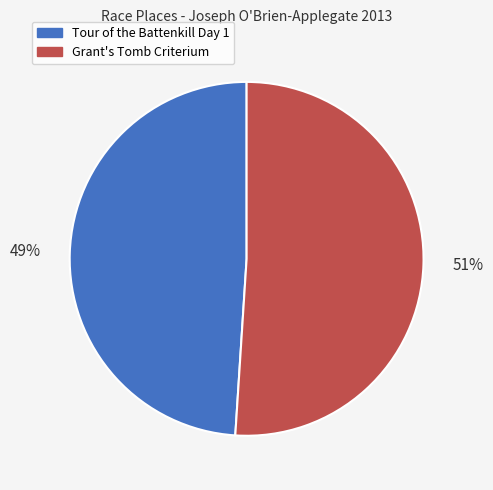

To the nearest percent, what is the average slice percentage?

50%